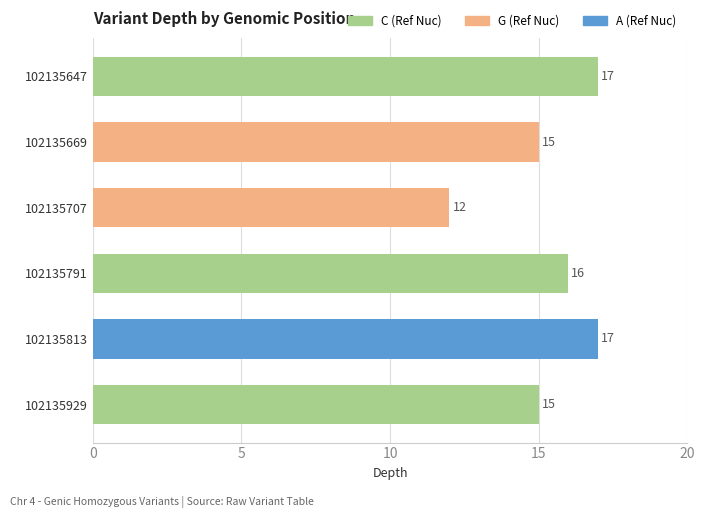

Reading left to right, what are all the values shown in this chart?

17	15	12	16	17	15